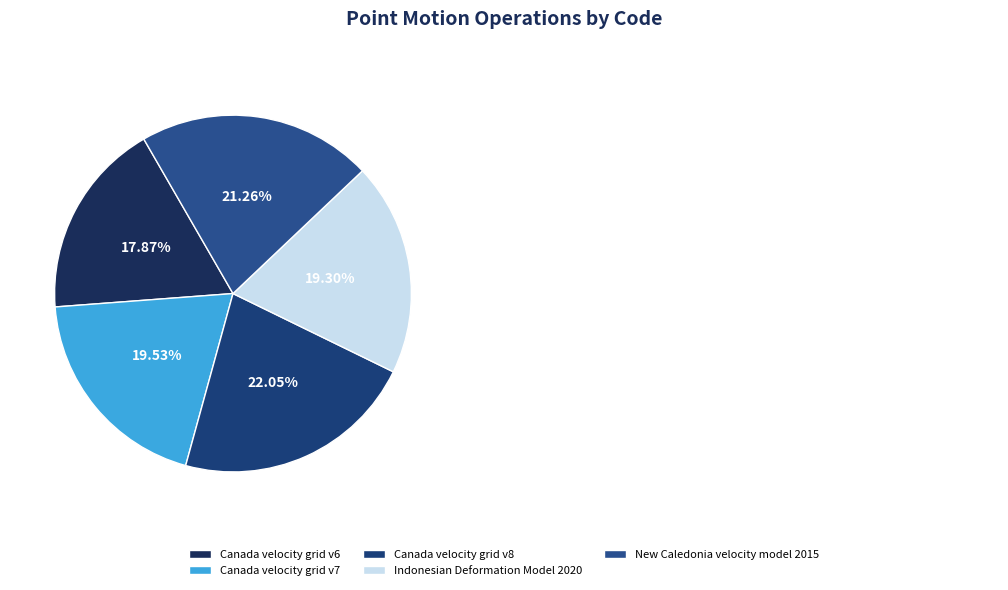

How many slices are in this pie chart?

5